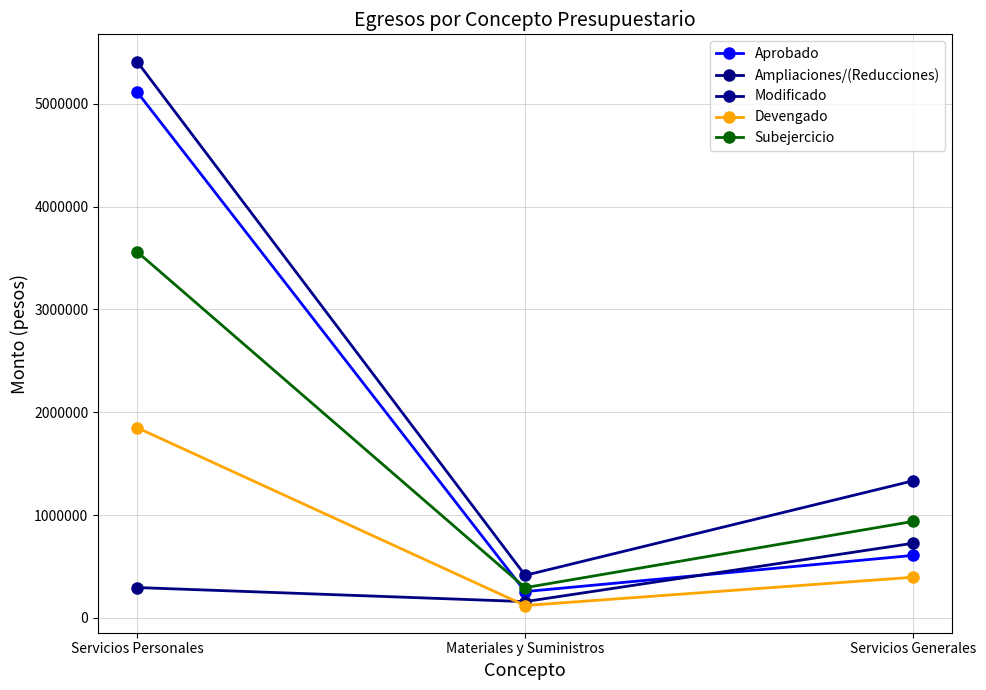

Is the value of Ampliaciones/(Reducciones) at Materiales y Suministros greater than the value of Subejercicio at Materiales y Suministros?

No